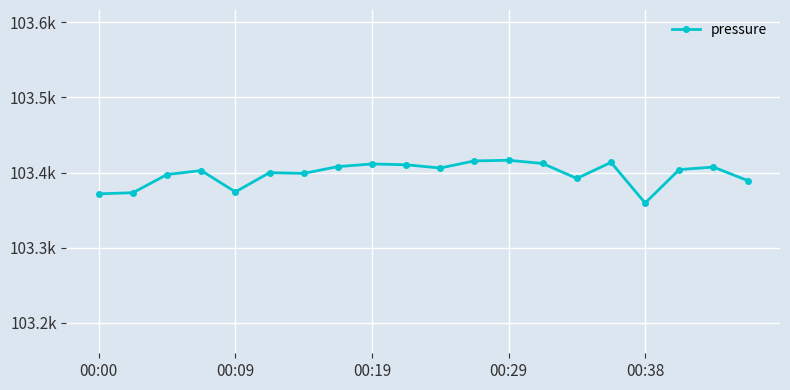

Rank the categories by value from highest to lowest.

12, 11, 15, 13, 8, 9, 7, 18, 10, 17, 00:29, 5, 6, 00:19, 14, 19, 00:38, 00:09, 00:00, 16